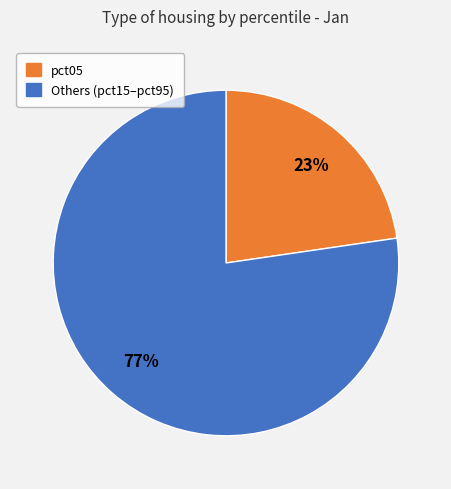

Is there any slice that represents more than half of the pie?

Yes